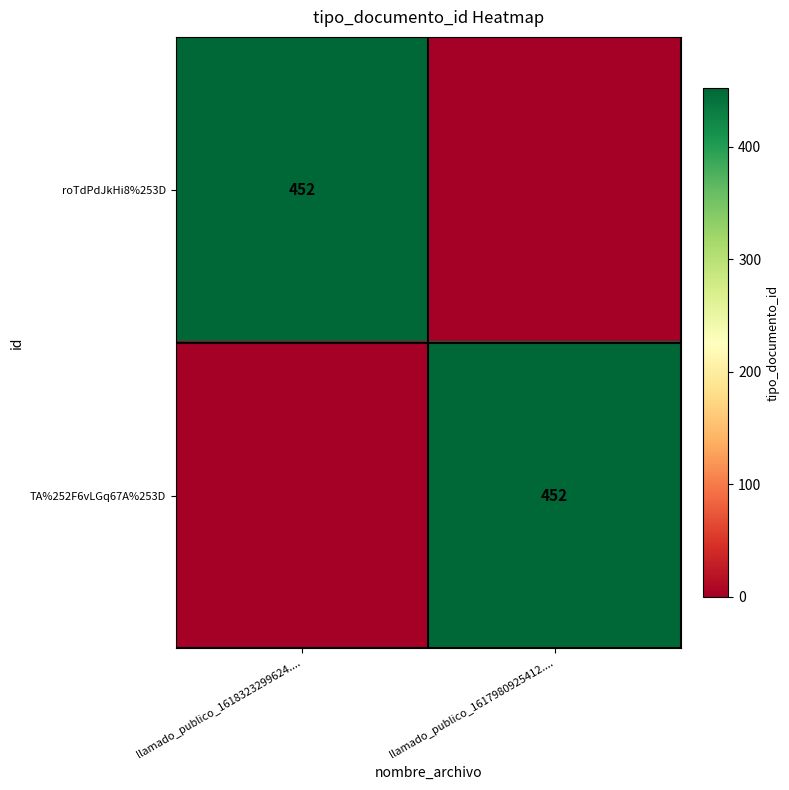

The roTdPdJkHi8%253D series shows 625 at llamado_publico_1618323299624..... True or false?

False